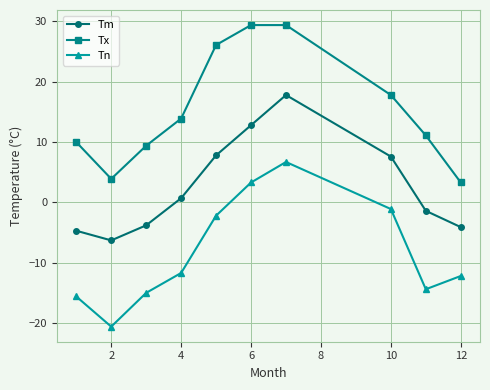

How many interior local peaks does the Tn series have?

1